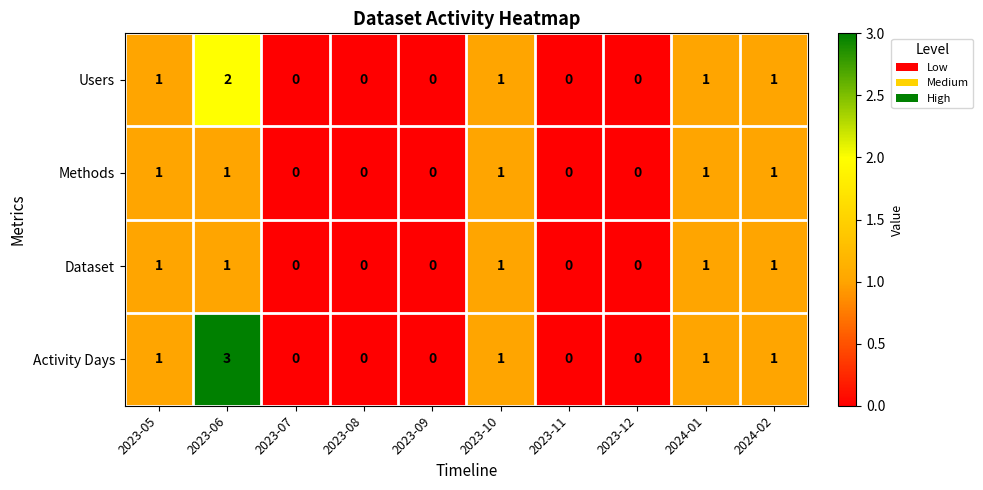

Which category has the highest value across all series?

2023-06